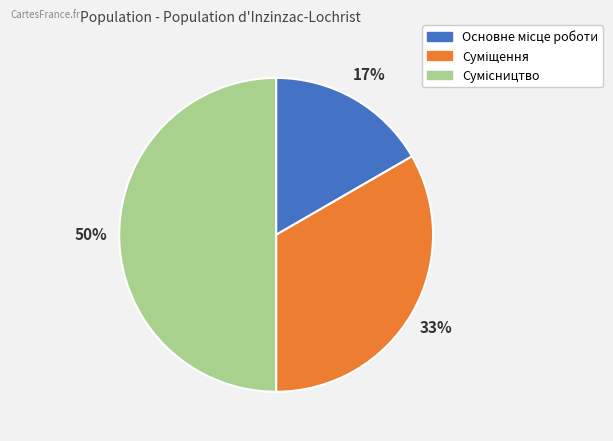

To the nearest percent, what is the difference between the largest and smallest slice percentages?

33%